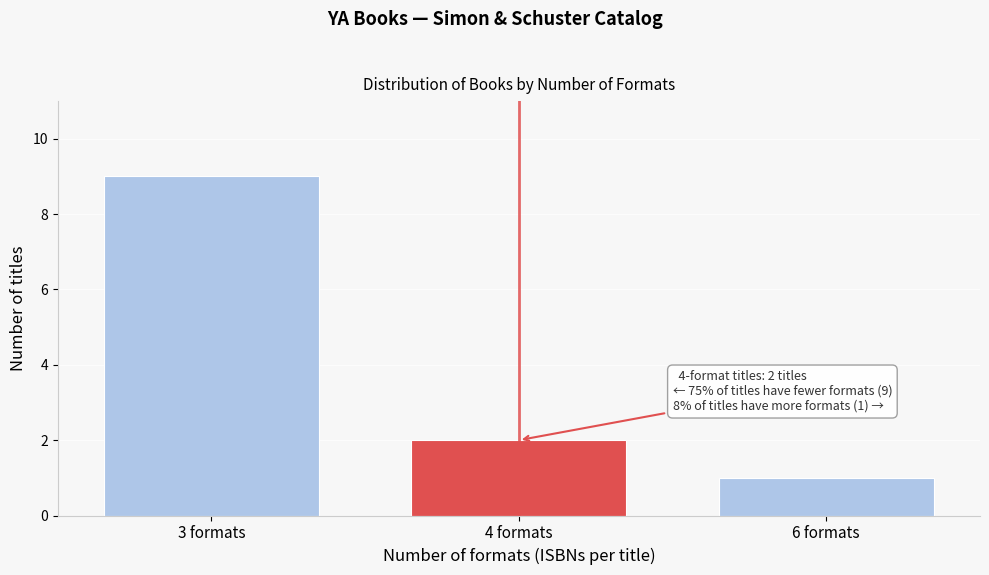

Reading left to right, extract all data points from this chart.

9	2	1